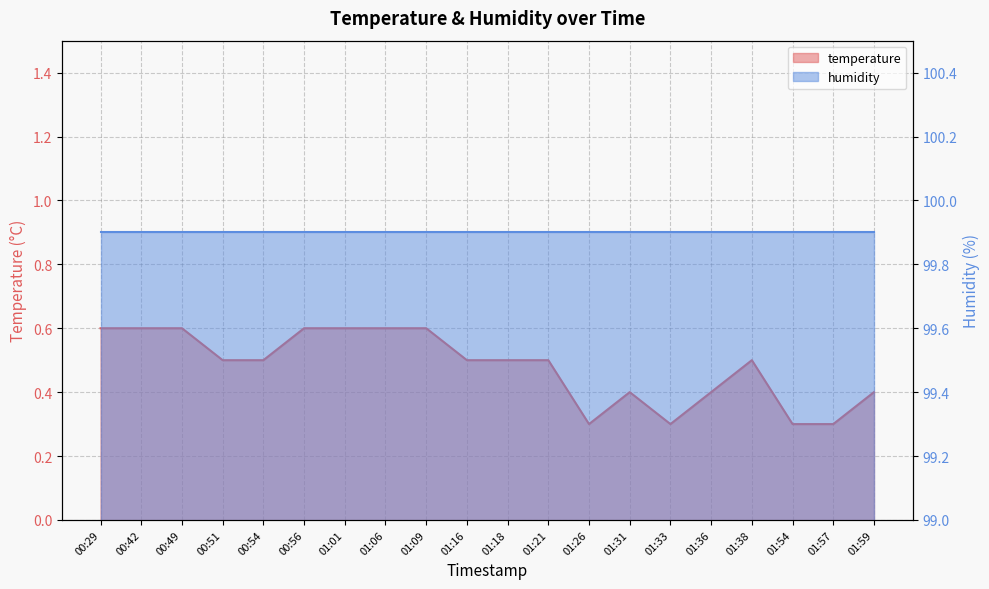

List the labels in order of value, smallest first.

01:26, 01:33, 01:54, 01:57, 01:31, 01:36, 01:59, 00:51, 00:54, 01:16, 01:18, 01:21, 01:38, 00:29, 00:42, 00:49, 00:56, 01:01, 01:06, 01:09